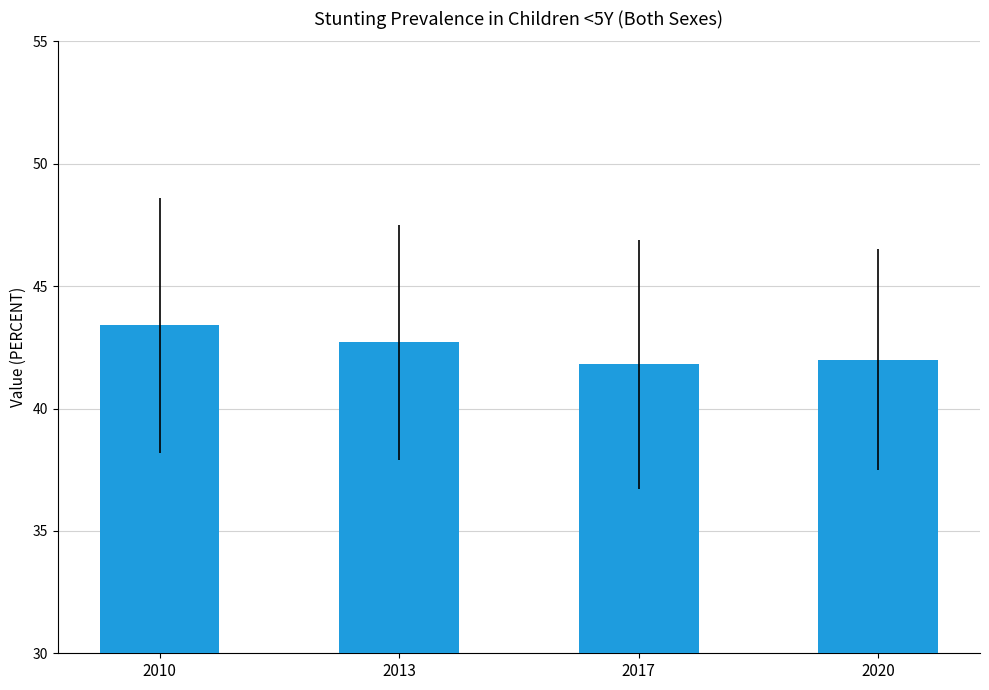

What is the value of the 3rd bar from the left?

41.8